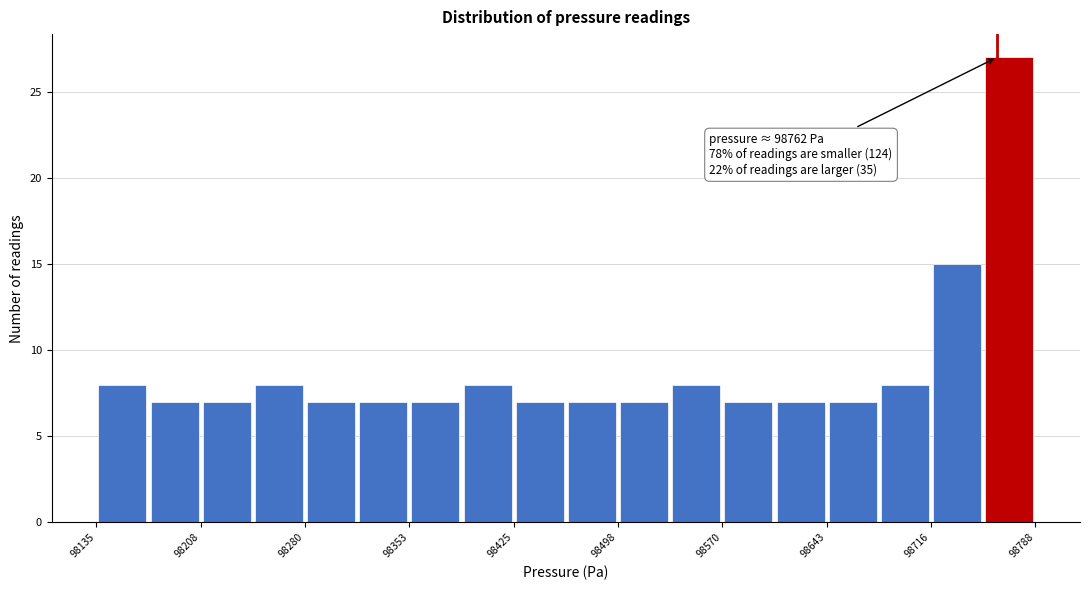

Read against the x-axis, roughly where is the centre of the tallest bar?

98770